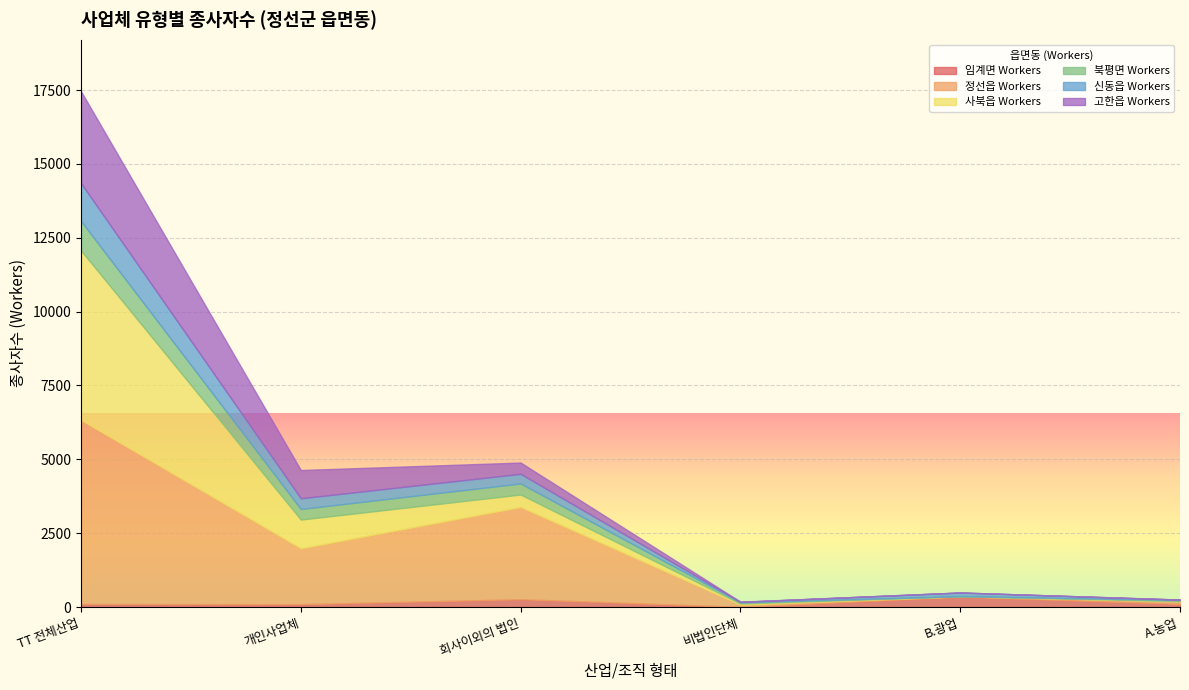

After their last crossing, which series has the higher values: 고한읍 Workers or 신동읍 Workers?

신동읍 Workers